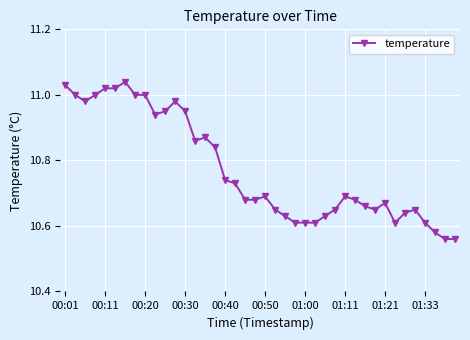

True or false: the data has more than 2 interior local peaks.

True